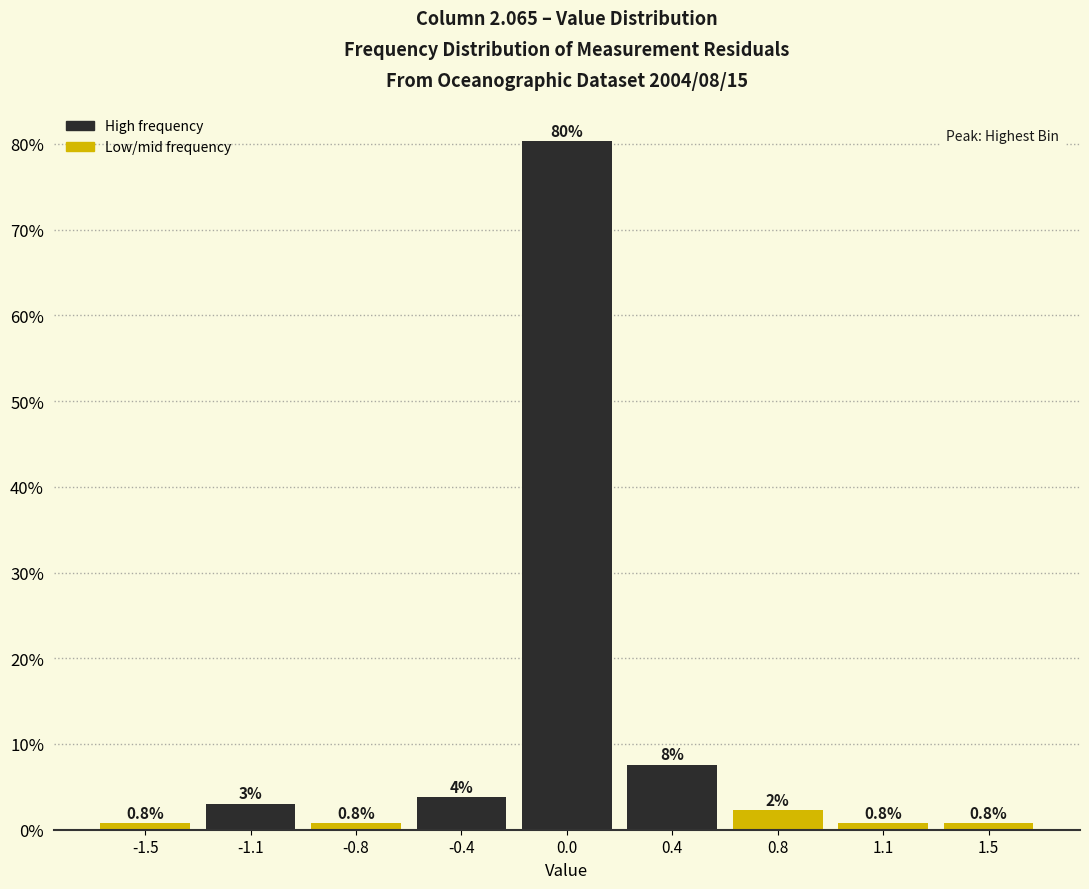

What is the sum of the values at 0.8 and -1.5?

3.0